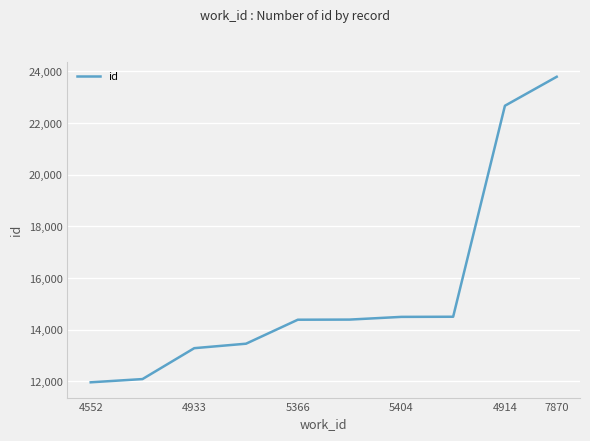

What is the minimum value shown in the chart?

11966